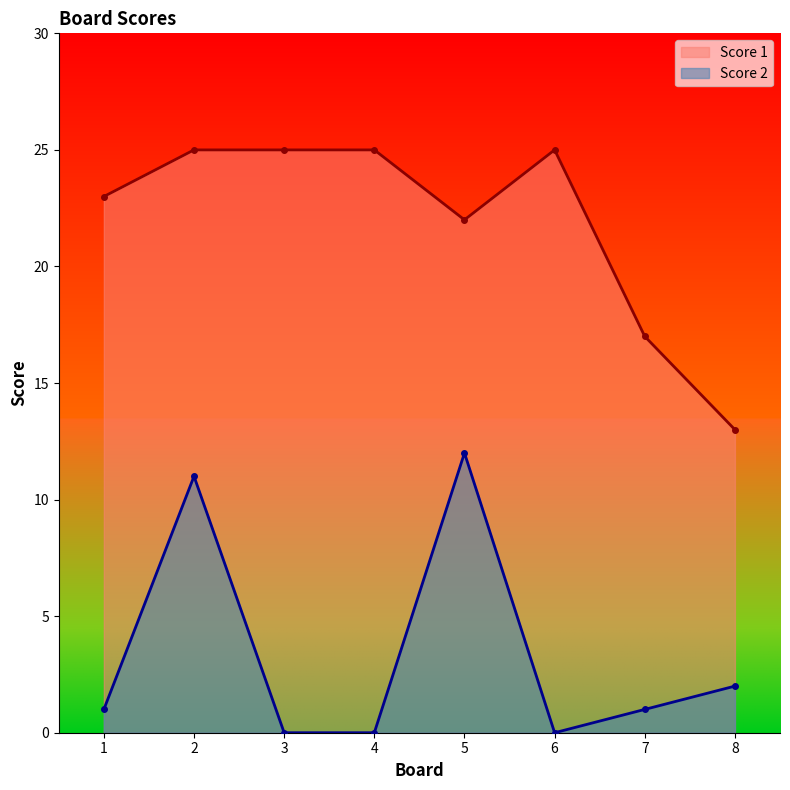

The value of Score 1 at 1 is 23. True or false?

True